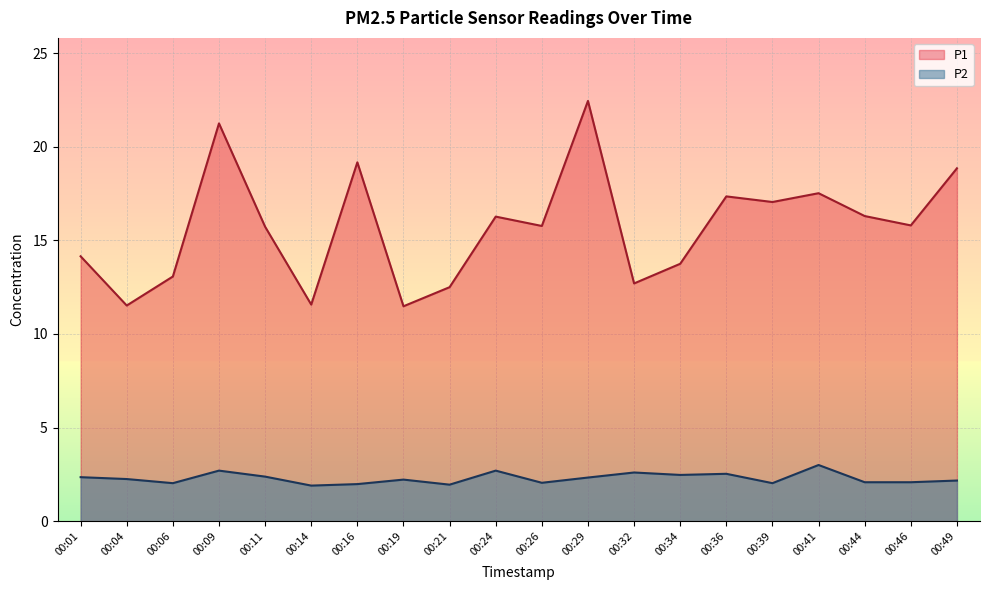

Is the value of P1 at 00:32 greater than the value of P2 at 00:09?

Yes